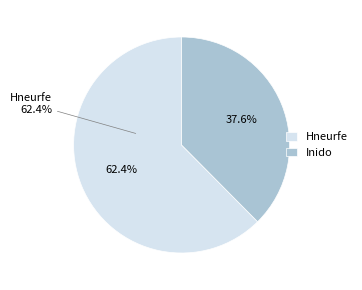

True or false: Hneurfe accounts for 62% of the total.

True